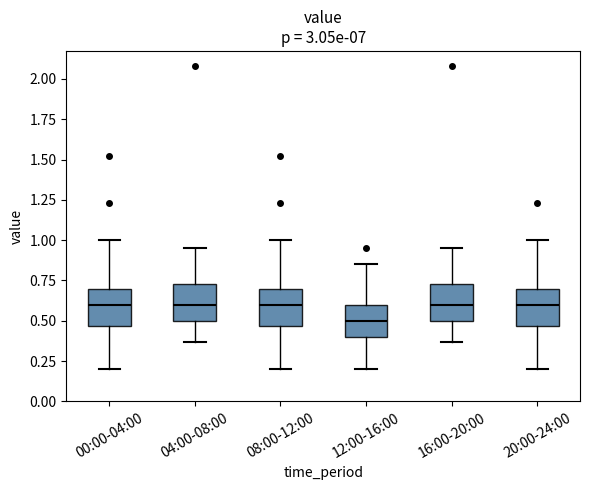

Where does the upper whisker of the box for 16:00-20:00 end on the y-axis? The values are not printed on the chart, so give them approximately, as read against the axis.

0.95